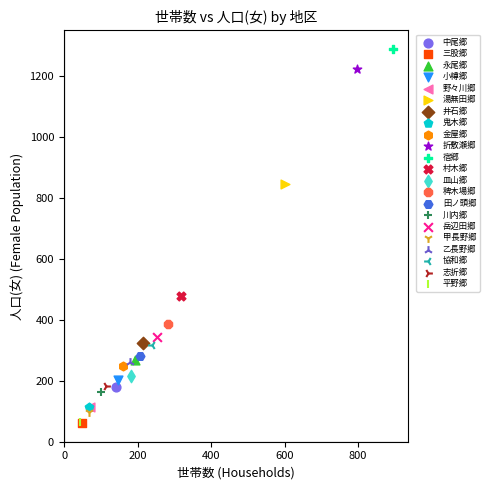

What are all the series names shown in the legend?

中尾郷, 三股郷, 永尾郷, 小樽郷, 野々川郷, 湯無田郷, 井石郷, 鬼木郷, 金屋郷, 折敷瀬郷, 宿郷, 村木郷, 皿山郷, 稗木場郷, 田ノ頭郷, 川内郷, 岳辺田郷, 甲長野郷, 乙長野郷, 協和郷, 志折郷, 平野郷